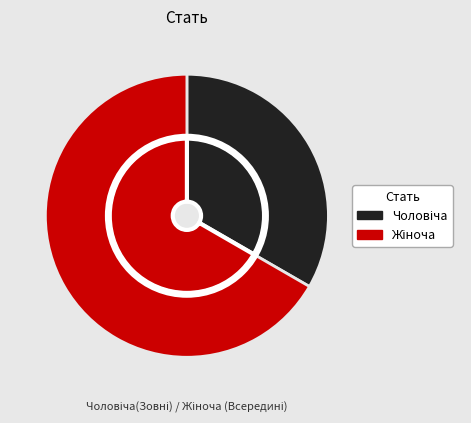

Which has a higher value, Жіноча or Чоловіча?

Жіноча